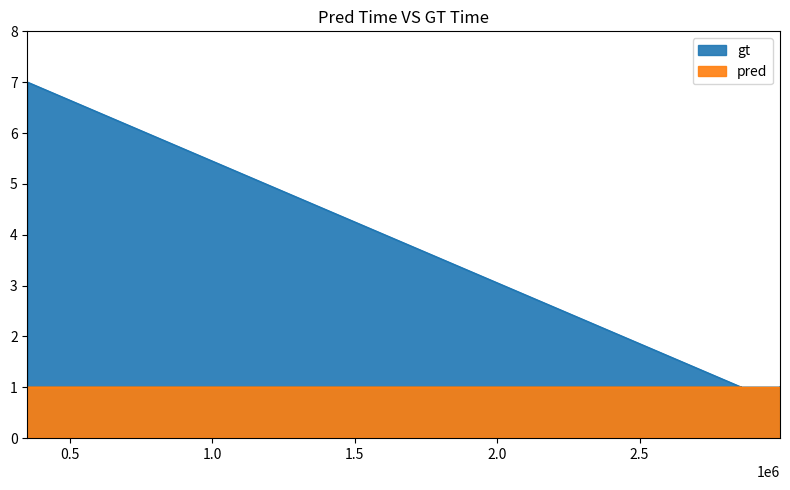

True or false: the data has more than 2 interior local peaks.

False